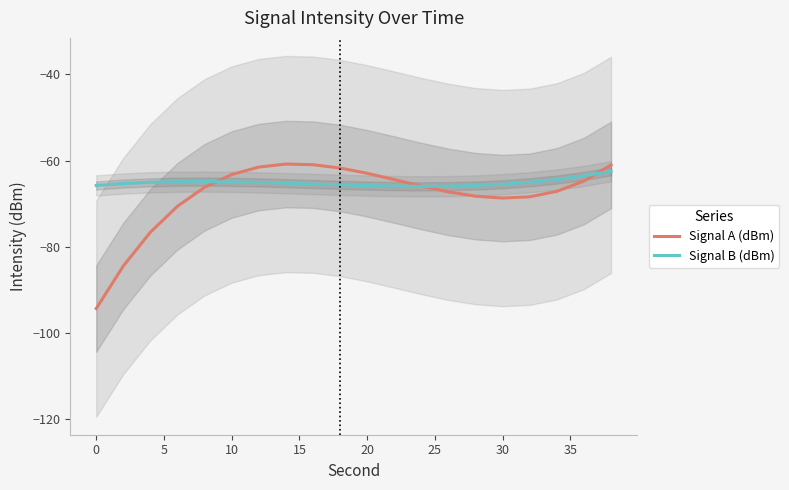

How many intersections are there between Signal B (dBm) and Signal A (dBm)?

3